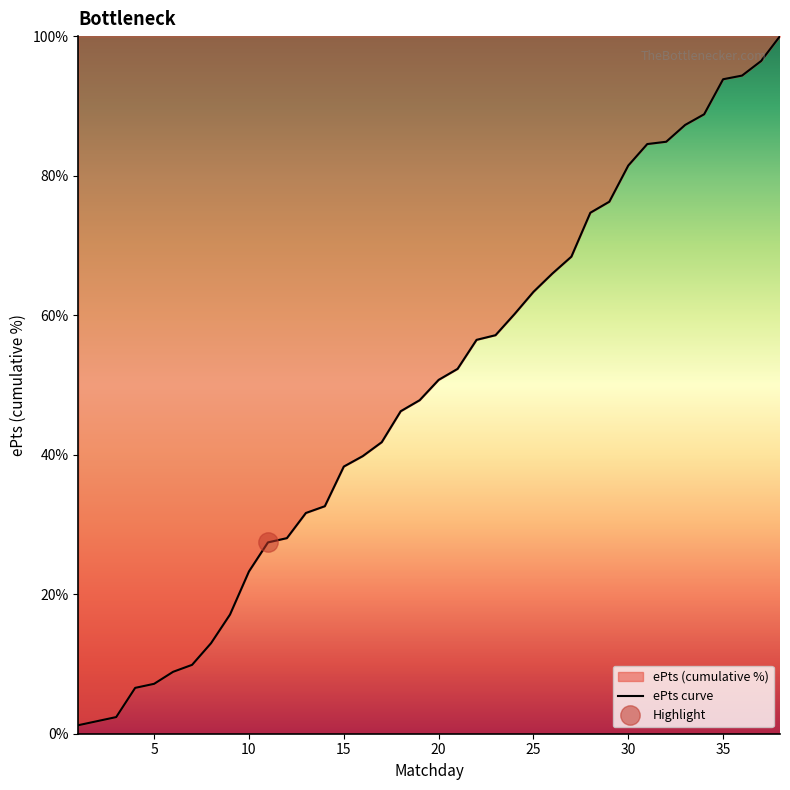

How many distinct data groups are displayed?

1